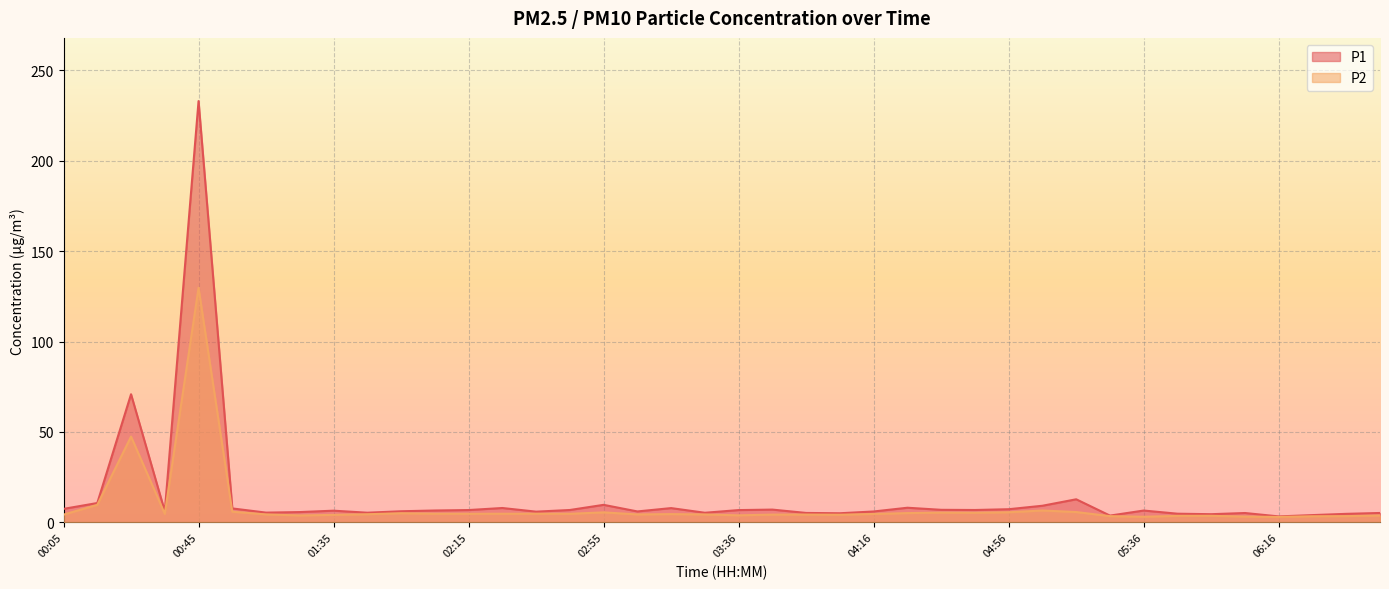

Is the value of P1 at 04:26 greater than the value of P2 at 04:36?

Yes